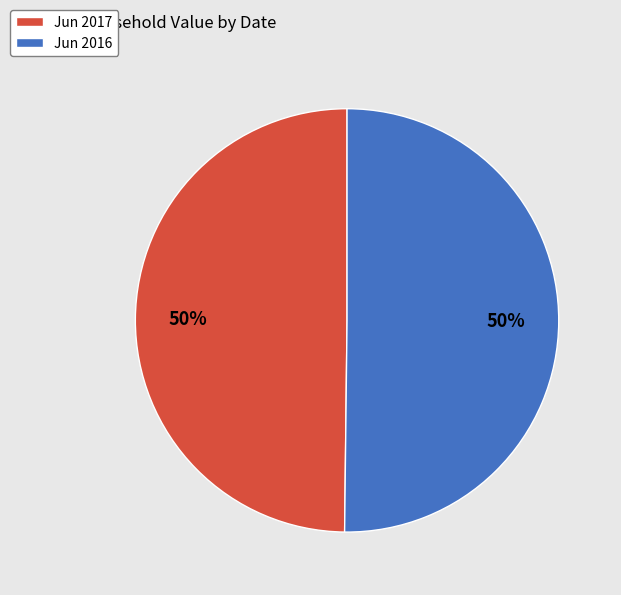

Approximately how many times larger is the value at Jun 2016 compared to Jun 2017?

1.0